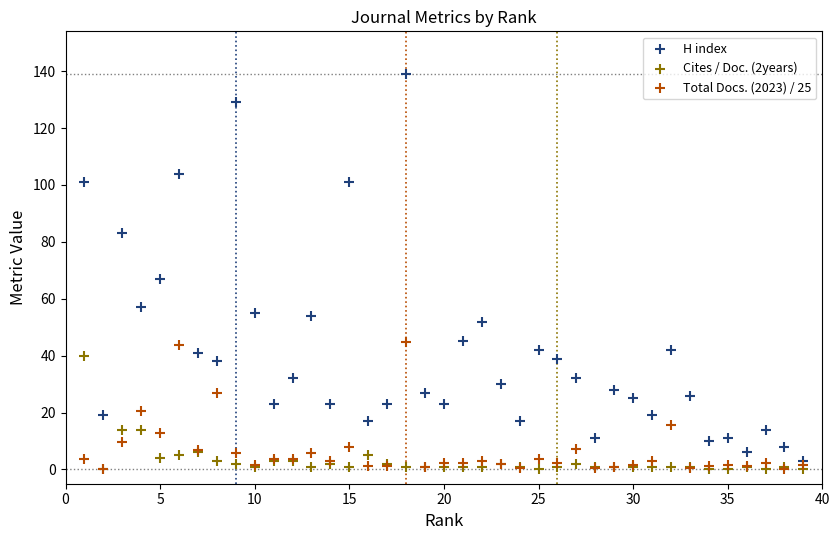

Which series reaches the maximum Y coordinate?

H index